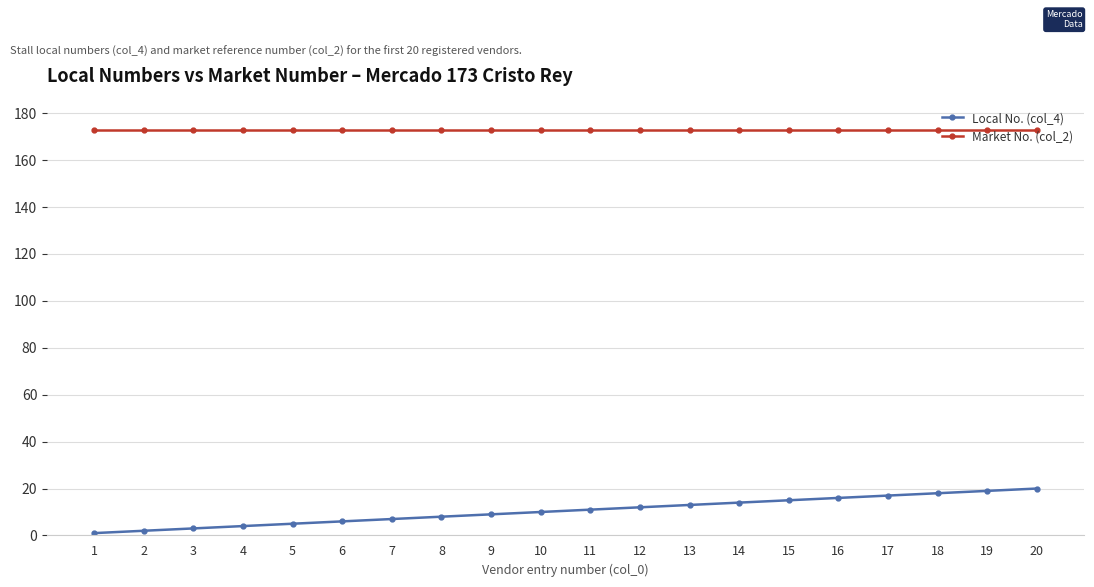

True or false: Market No. (col_2) and Local No. (col_4) cross at least once.

False